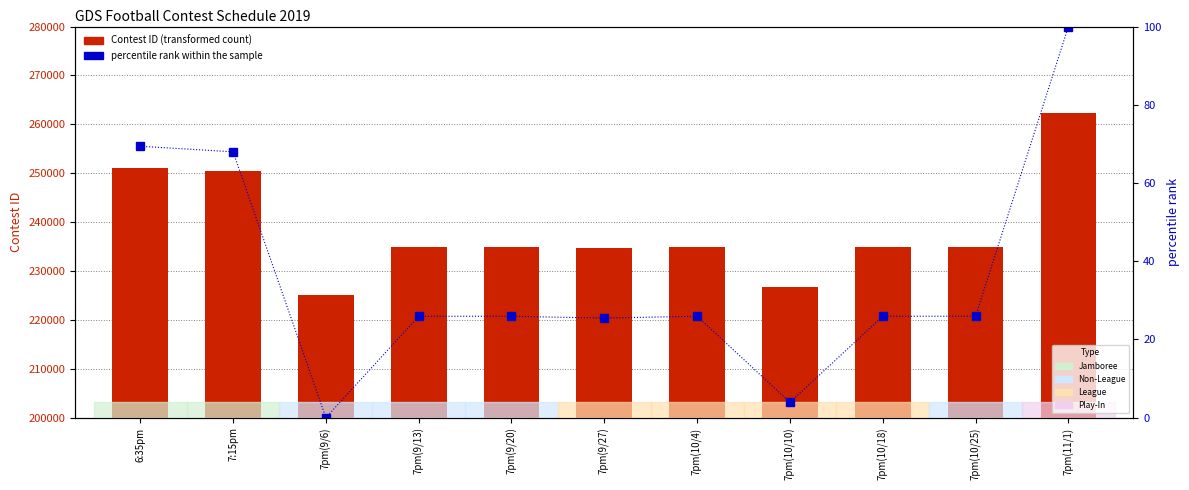

How many distinct data groups are displayed?

2